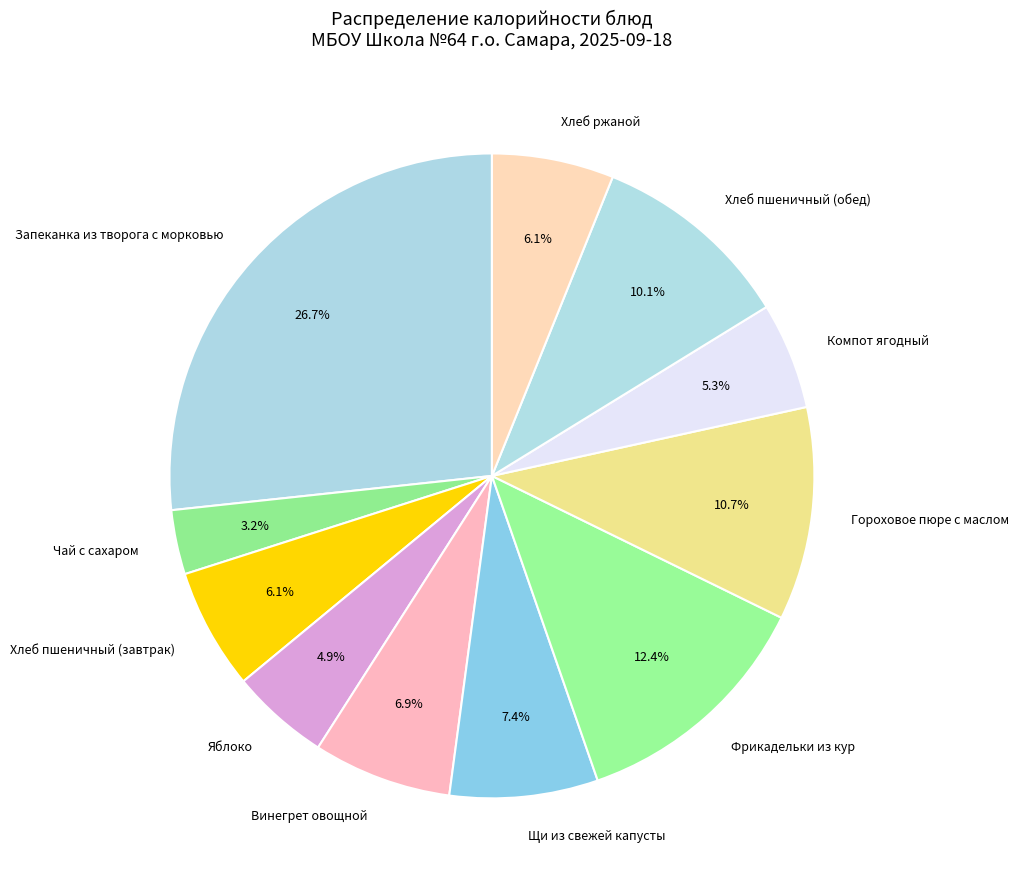

Is Хлеб пшеничный (завтрак) the majority of the pie?

No